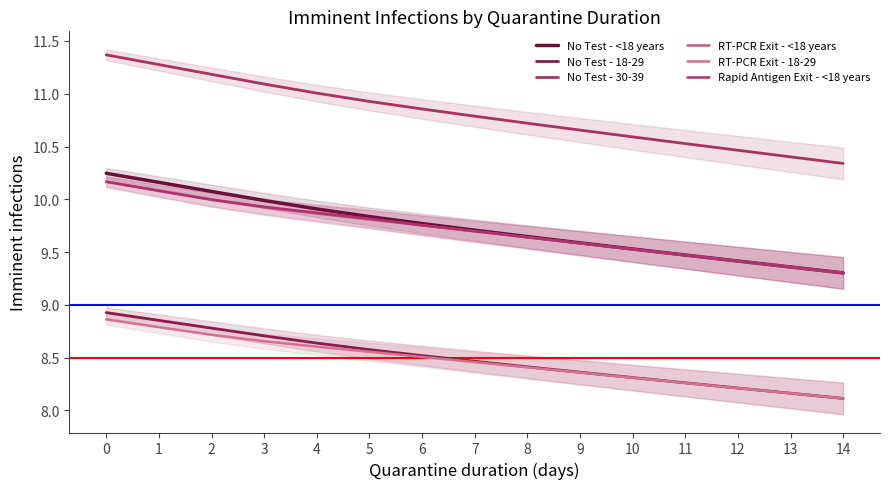

How many series are shown in this chart?

6